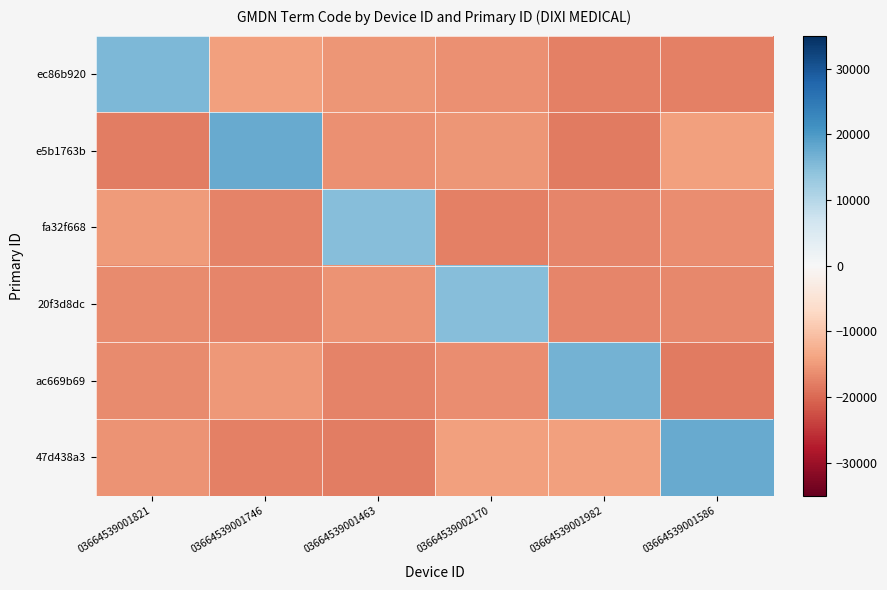

Between 03664539001821 and 03664539001463, which is larger?

03664539001821